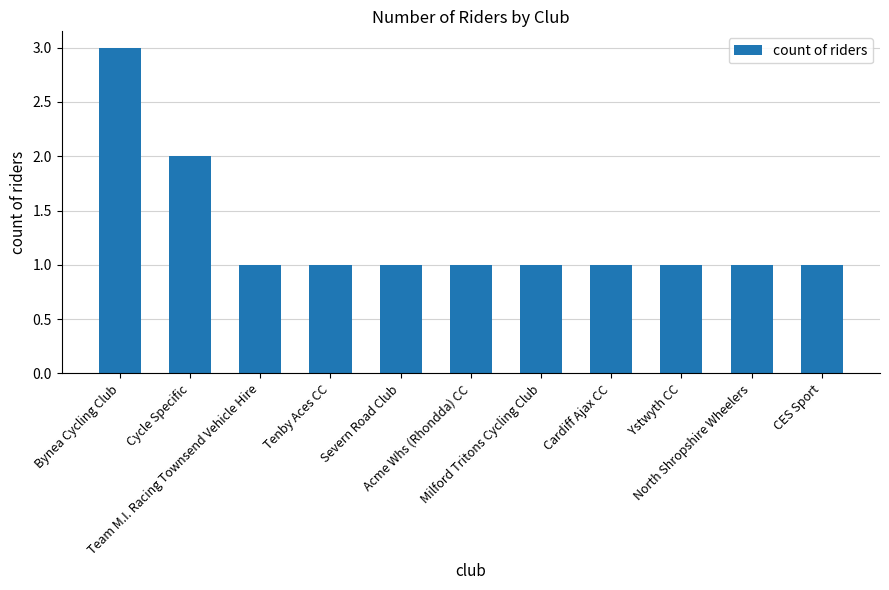

How many data points does each series have?

11